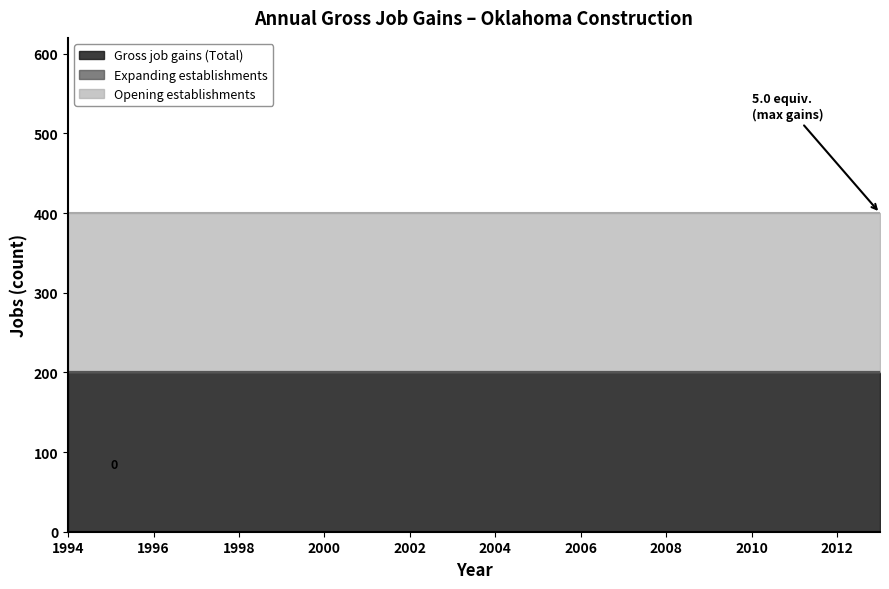

What is the value of the Gross job gains (Total) point at the 15th from the left?

200